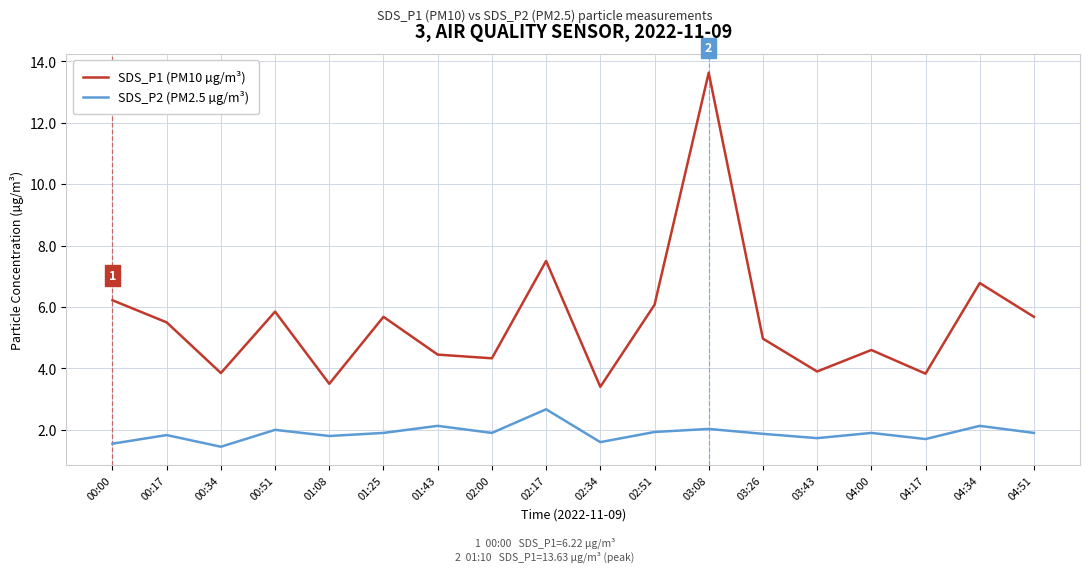

True or false: SDS_P2 (PM2.5 µg/m³) and SDS_P1 (PM10 µg/m³) cross at least once.

False